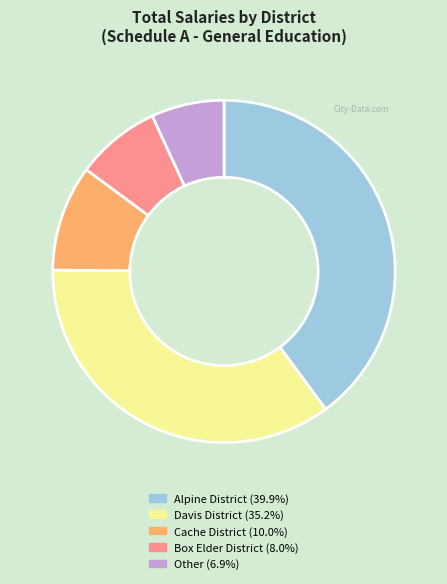

Does Davis District (35.2%) account for over 50% of the chart?

No